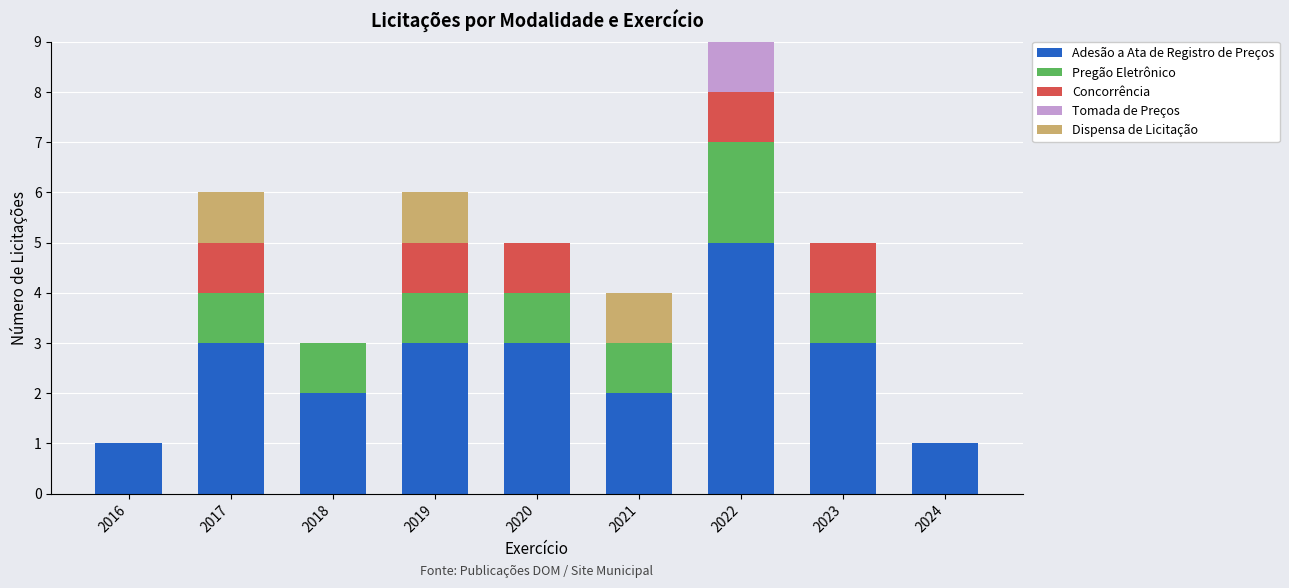

At which label does Adesão a Ata de Registro de Preços reach its peak?

2022